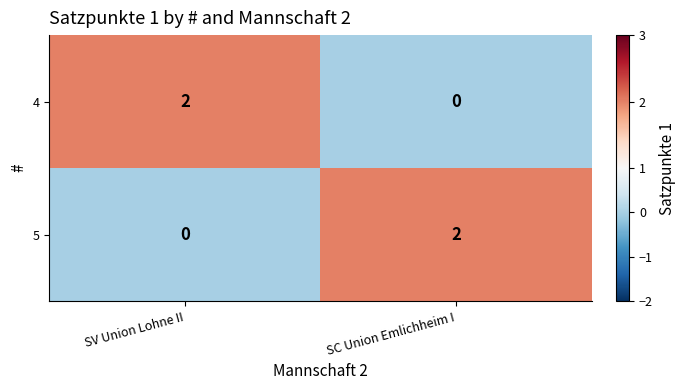

List the labels in order of 5 value, smallest first.

SV Union Lohne II, SC Union Emlichheim I